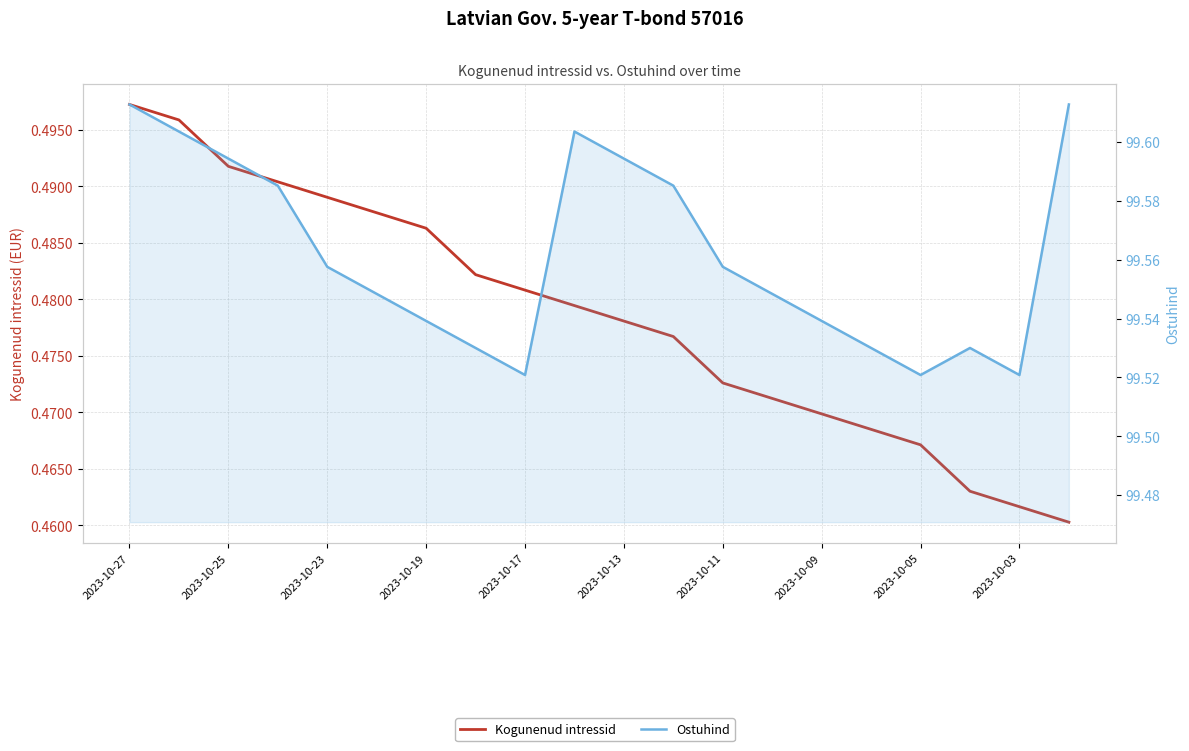

True or false: Ostuhind and Kogunenud intressid cross at least once.

False